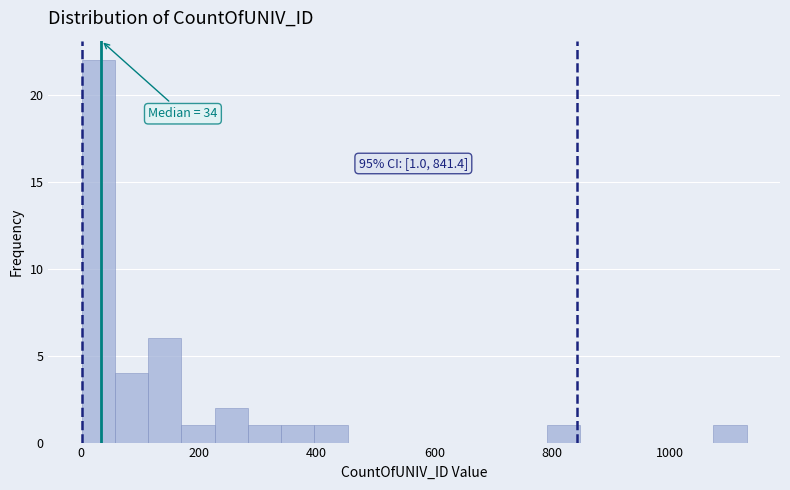

Around what value on the x-axis is the tallest bar? Give the approximate position of its centre, as read against the axis.

20